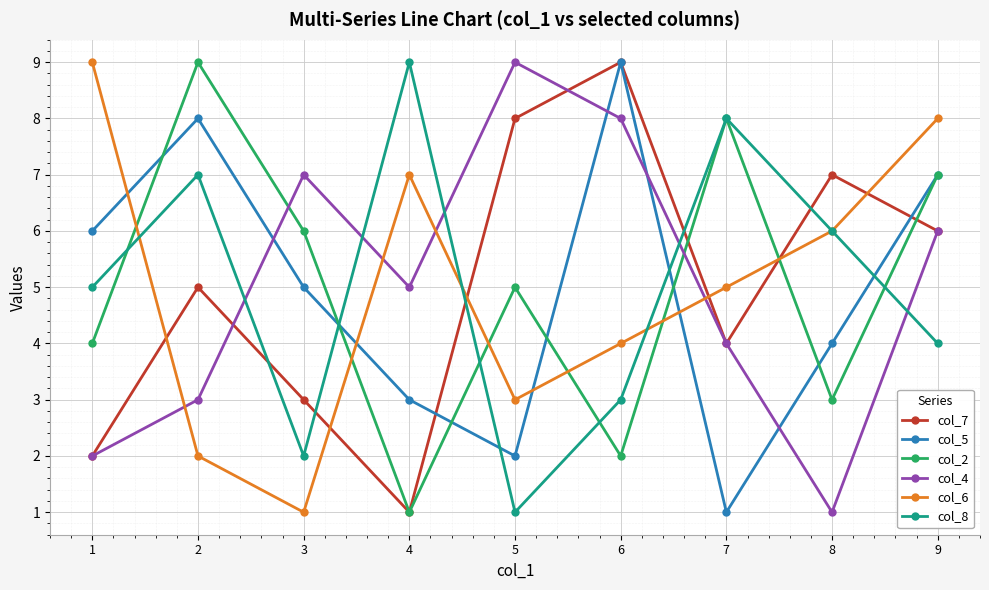

List the labels in order of col_5 value, largest first.

6, 2, 9, 1, 3, 8, 4, 5, 7